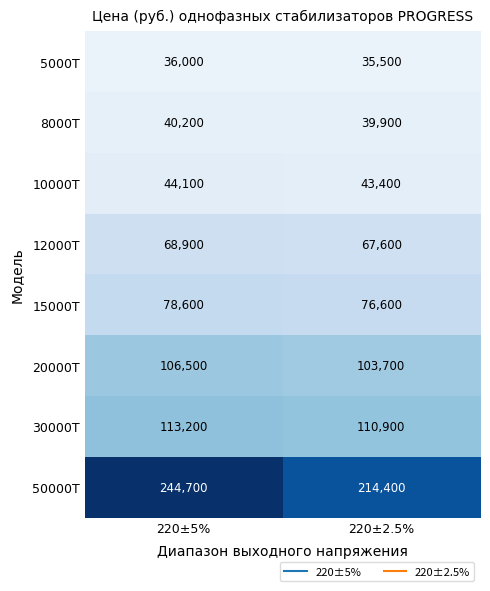

Is it true that 20000T equals 106500 at 220±5%?

True